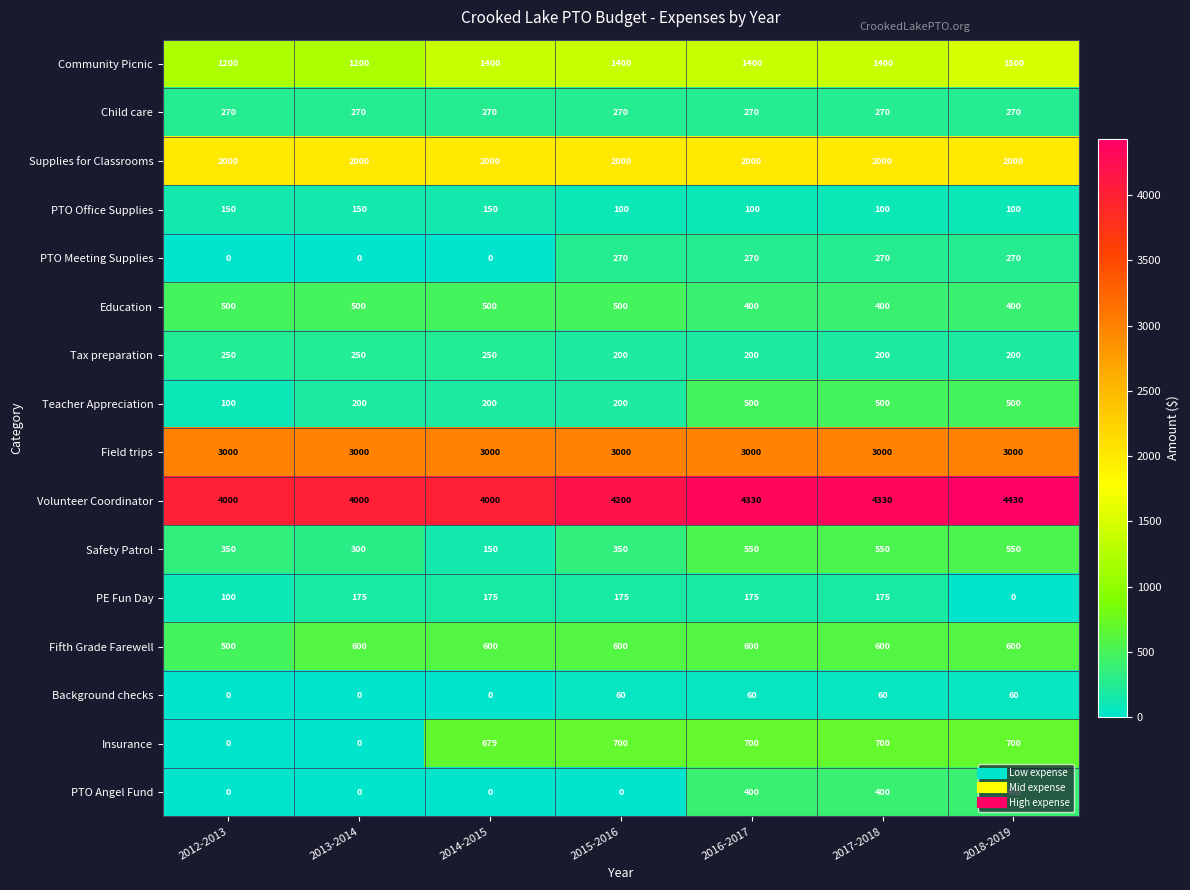

Between 2014-2015 and 2015-2016, which series saw the biggest shift?

PTO Meeting Supplies